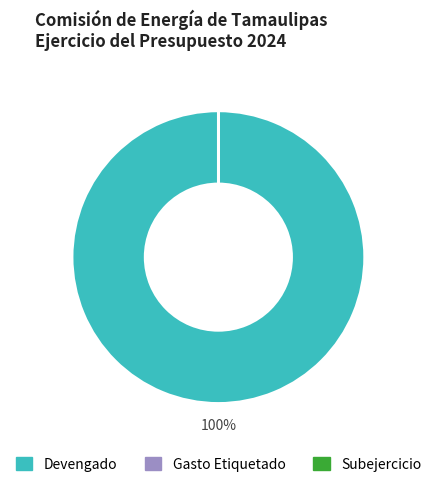

Which category accounts for the majority?

Devengado